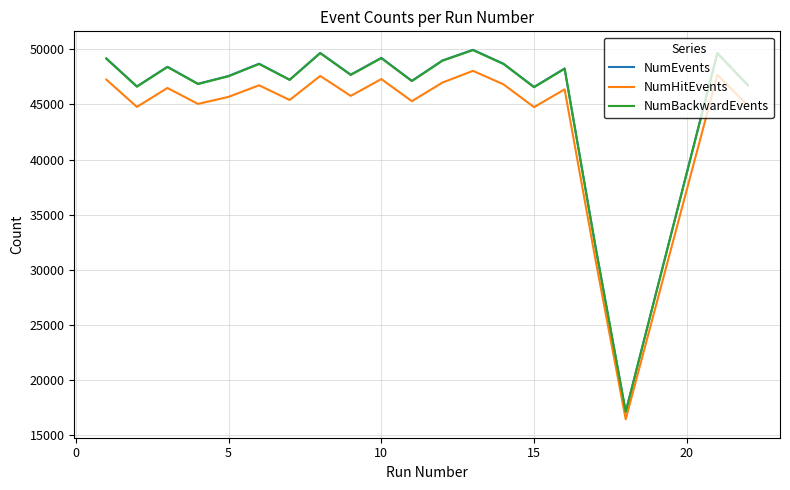

What is the greatest value displayed?

49953